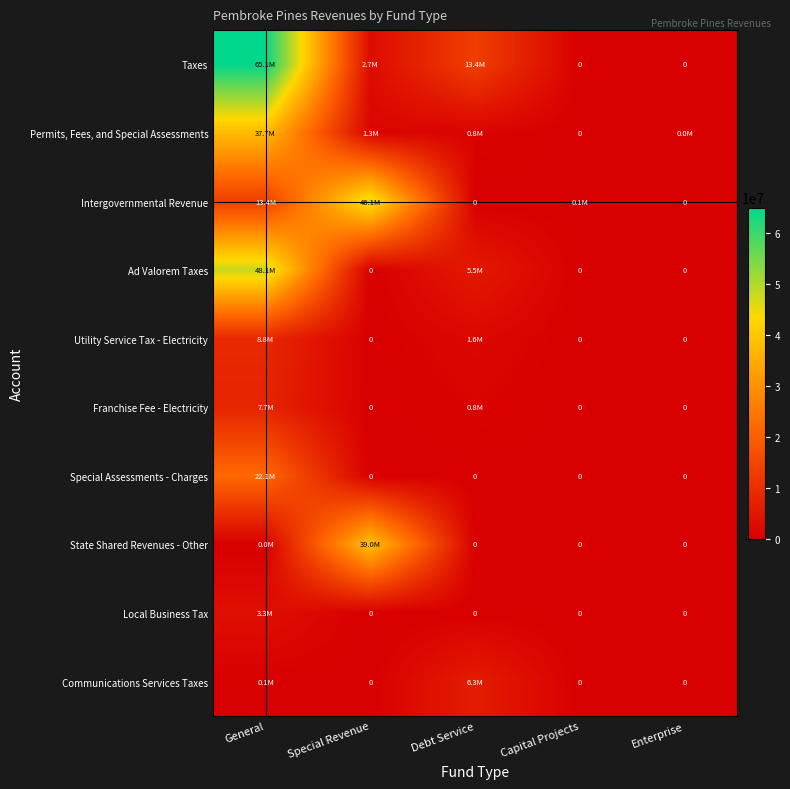

Which series has the largest total across all categories?

Taxes